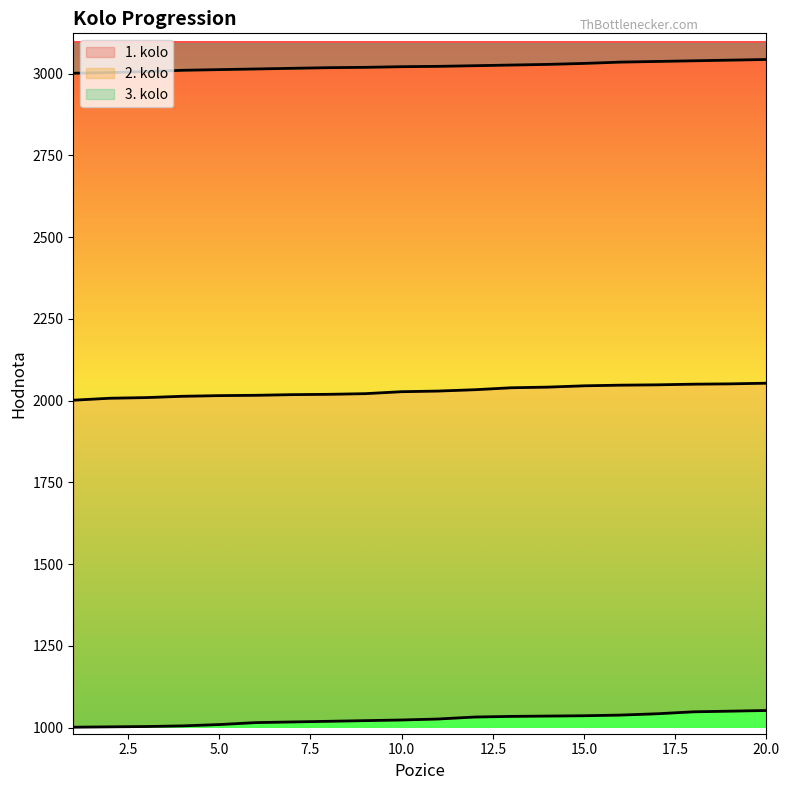

What is the difference between the highest and lowest values at 10.0?

1998